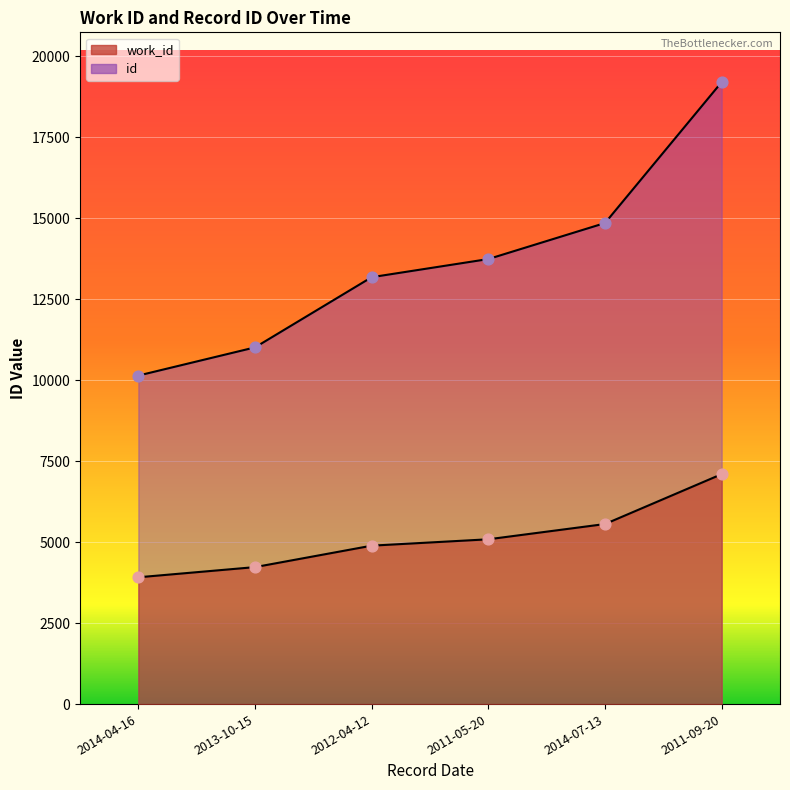

What are all the series names shown in the legend?

work_id, id